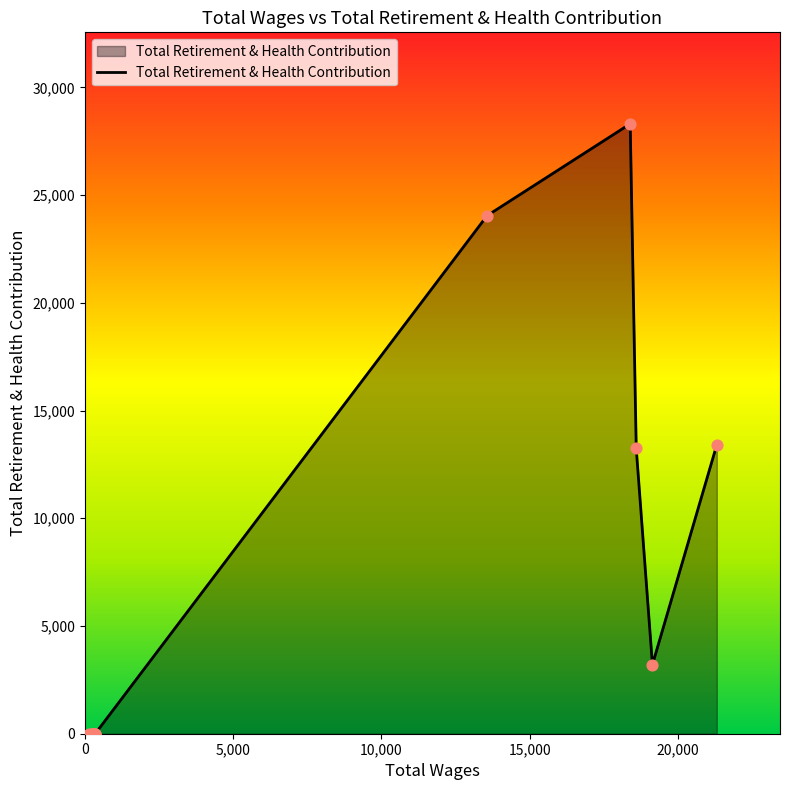

Between 325.0 and 19138.0, which is larger?

19138.0